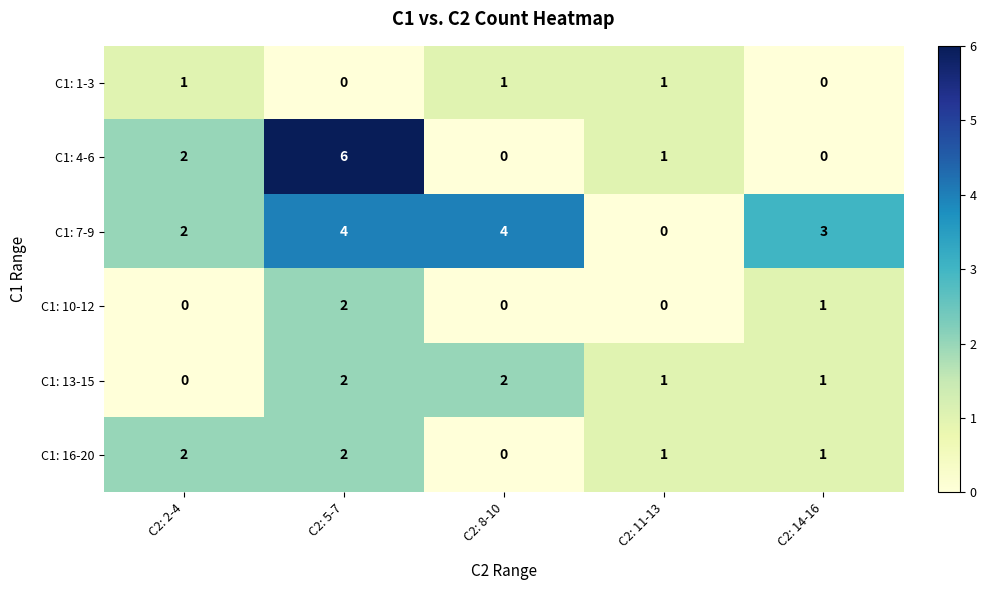

Reading left to right, what are all the values shown in this chart?

C1: 1-3: C2: 2-4=1	C2: 5-7=0	C2: 8-10=1	C2: 11-13=1	C2: 14-16=0
C1: 4-6: C2: 2-4=2	C2: 5-7=6	C2: 8-10=0	C2: 11-13=1	C2: 14-16=0
C1: 7-9: C2: 2-4=2	C2: 5-7=4	C2: 8-10=4	C2: 11-13=0	C2: 14-16=3
C1: 10-12: C2: 2-4=0	C2: 5-7=2	C2: 8-10=0	C2: 11-13=0	C2: 14-16=1
C1: 13-15: C2: 2-4=0	C2: 5-7=2	C2: 8-10=2	C2: 11-13=1	C2: 14-16=1
C1: 16-20: C2: 2-4=2	C2: 5-7=2	C2: 8-10=0	C2: 11-13=1	C2: 14-16=1